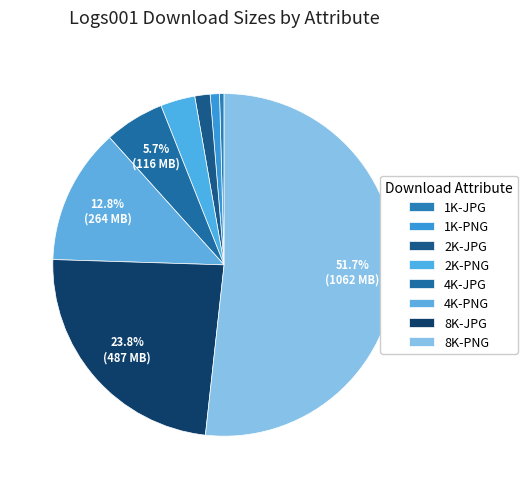

To the nearest percent, what portion does 8K-PNG represent?

52%